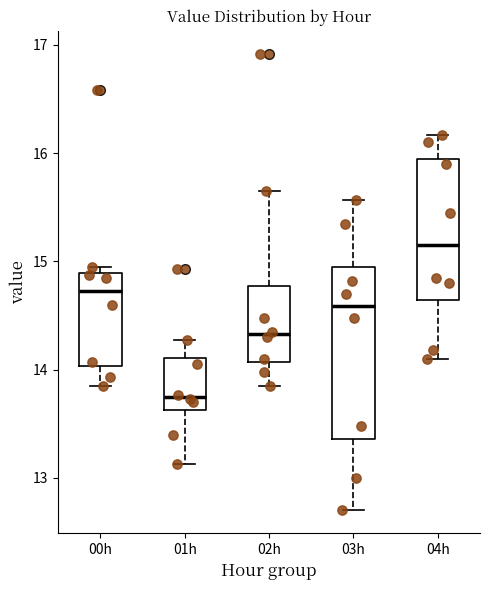

Which box's median line is the lowest?

01h